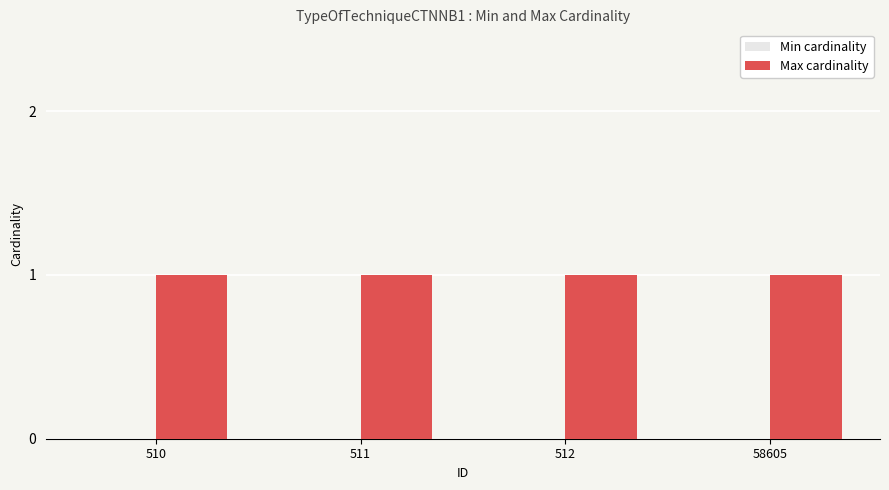

Rank the series by their maximum value, from highest to lowest.

Max cardinality, Min cardinality